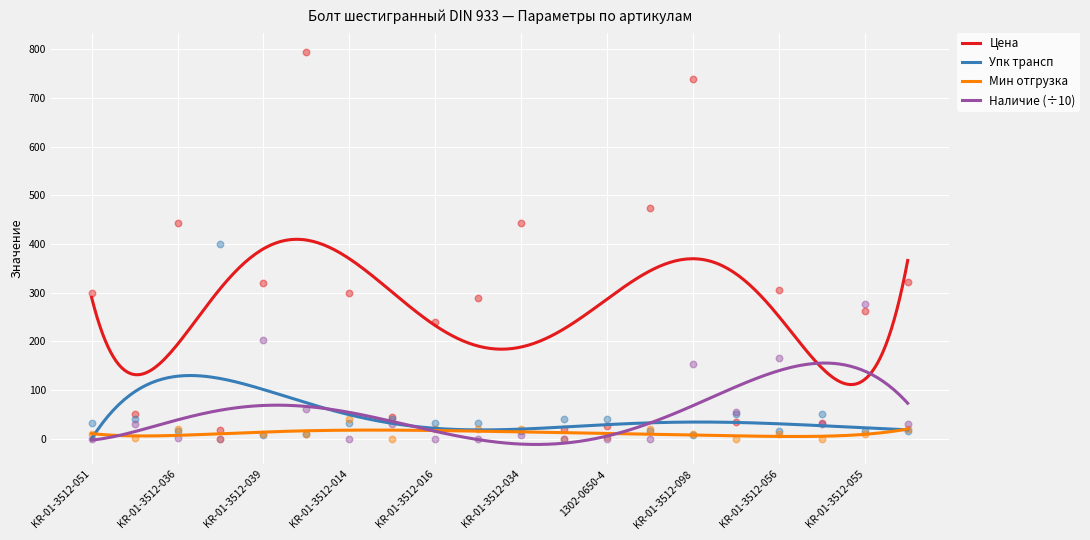

Which series reaches the maximum Y coordinate?

Цена